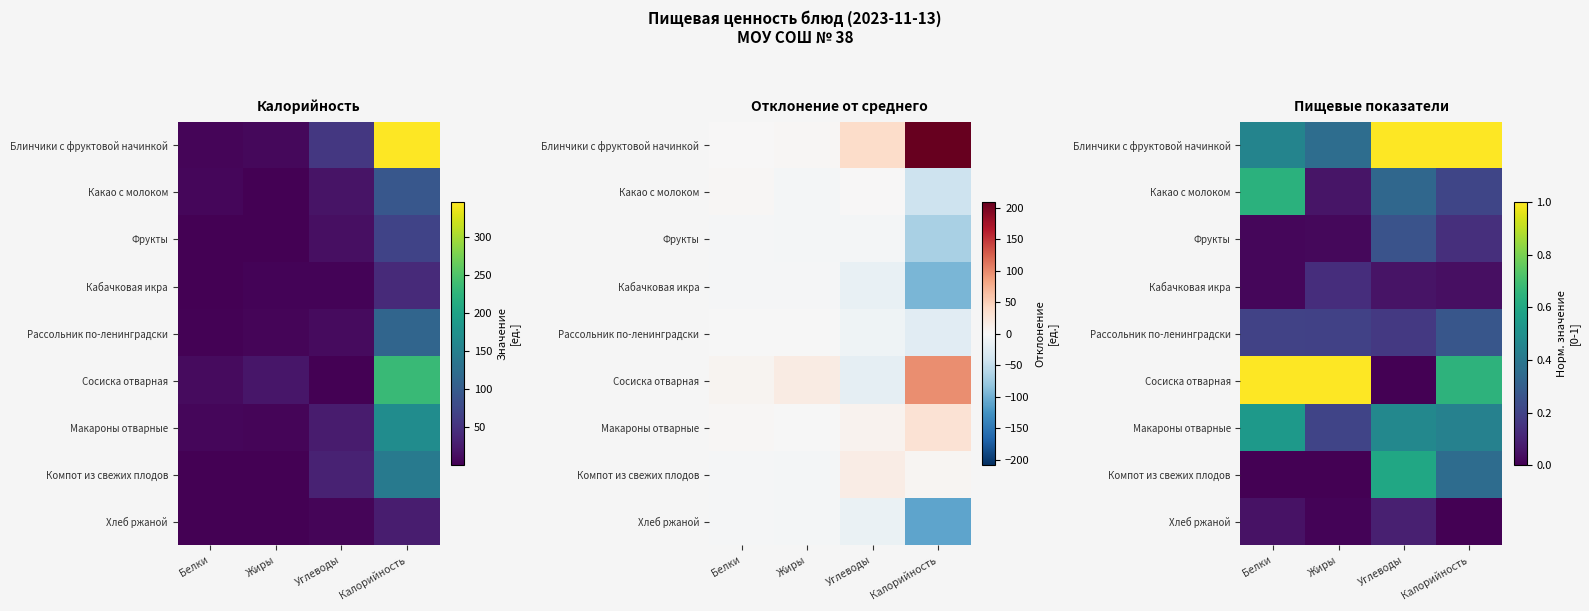

Count the number of categories in the chart.

4